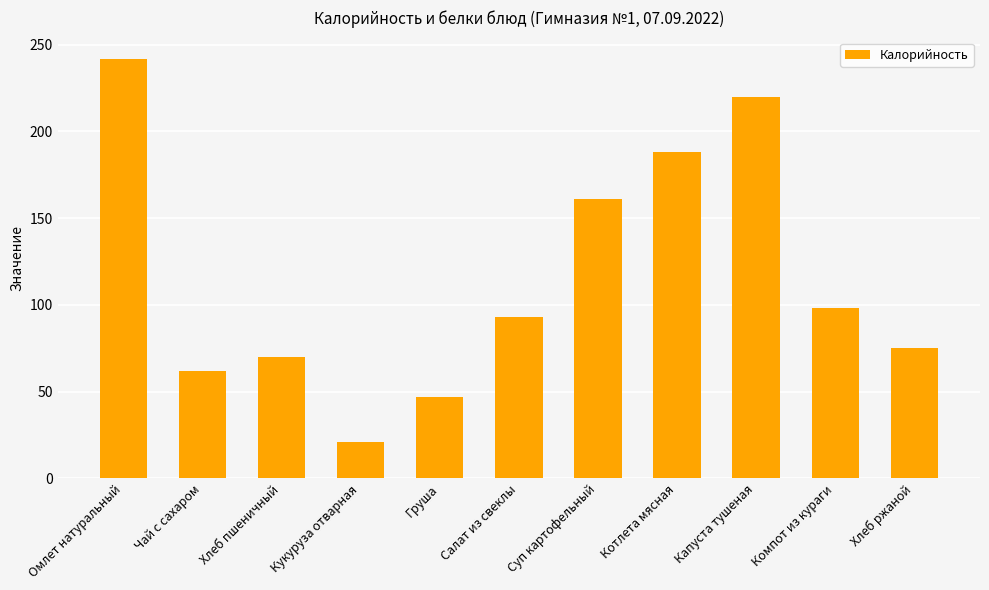

What value does the data have at Салат из свеклы?

93.0